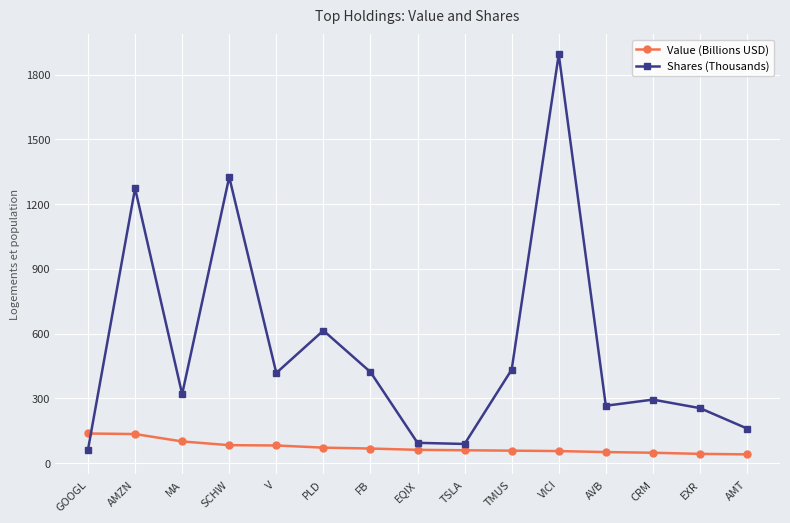

How many times do Value (Billions USD) and Shares (Thousands) cross each other?

1